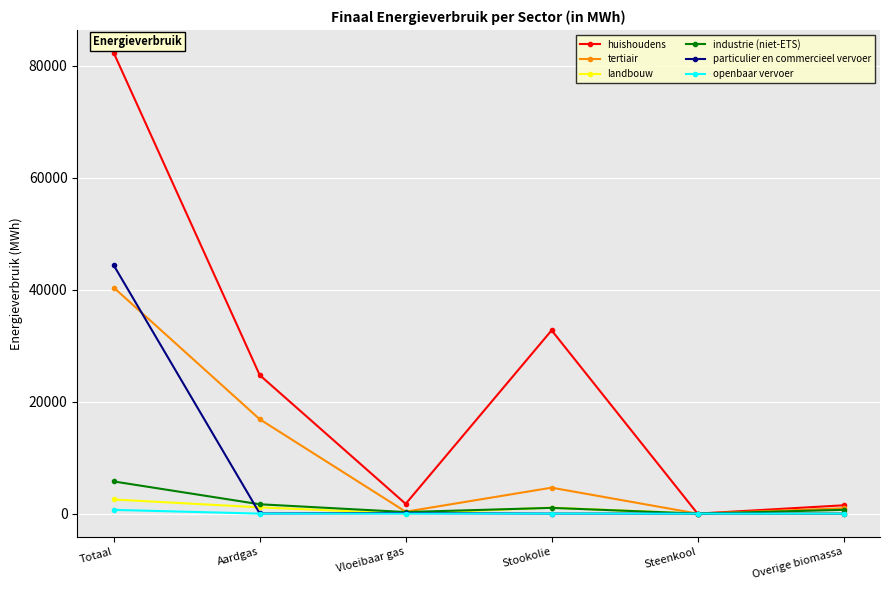

True or false: particulier en commercieel vervoer has a value of 61064.3 at Totaal.

False